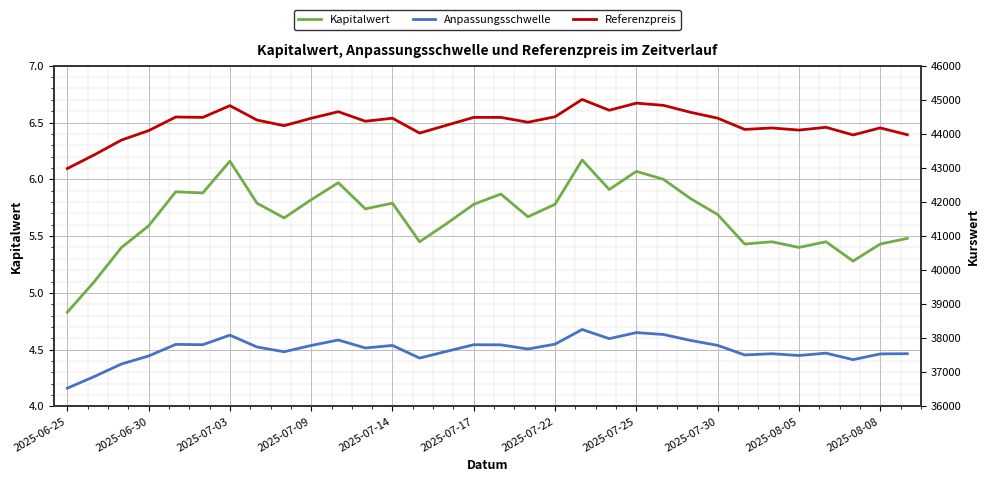

Is it true that Kapitalwert equals 6.1 at 2025-07-25?

True